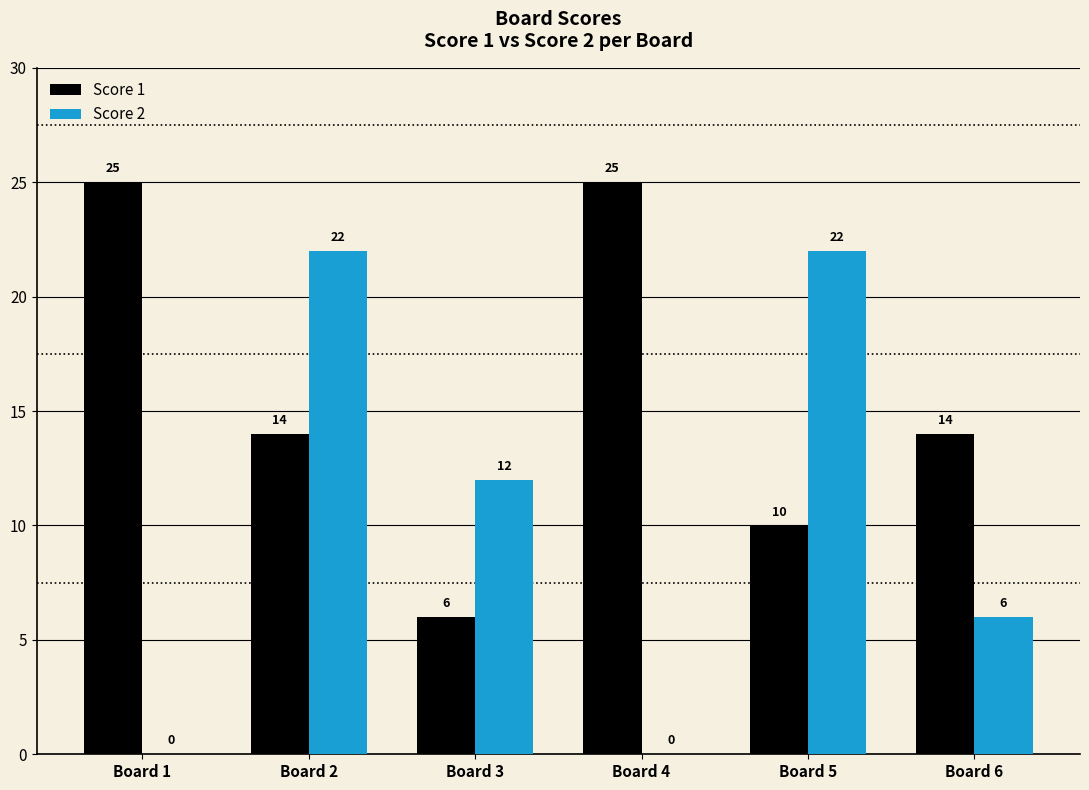

What is the total value across all series at Board 6?

20